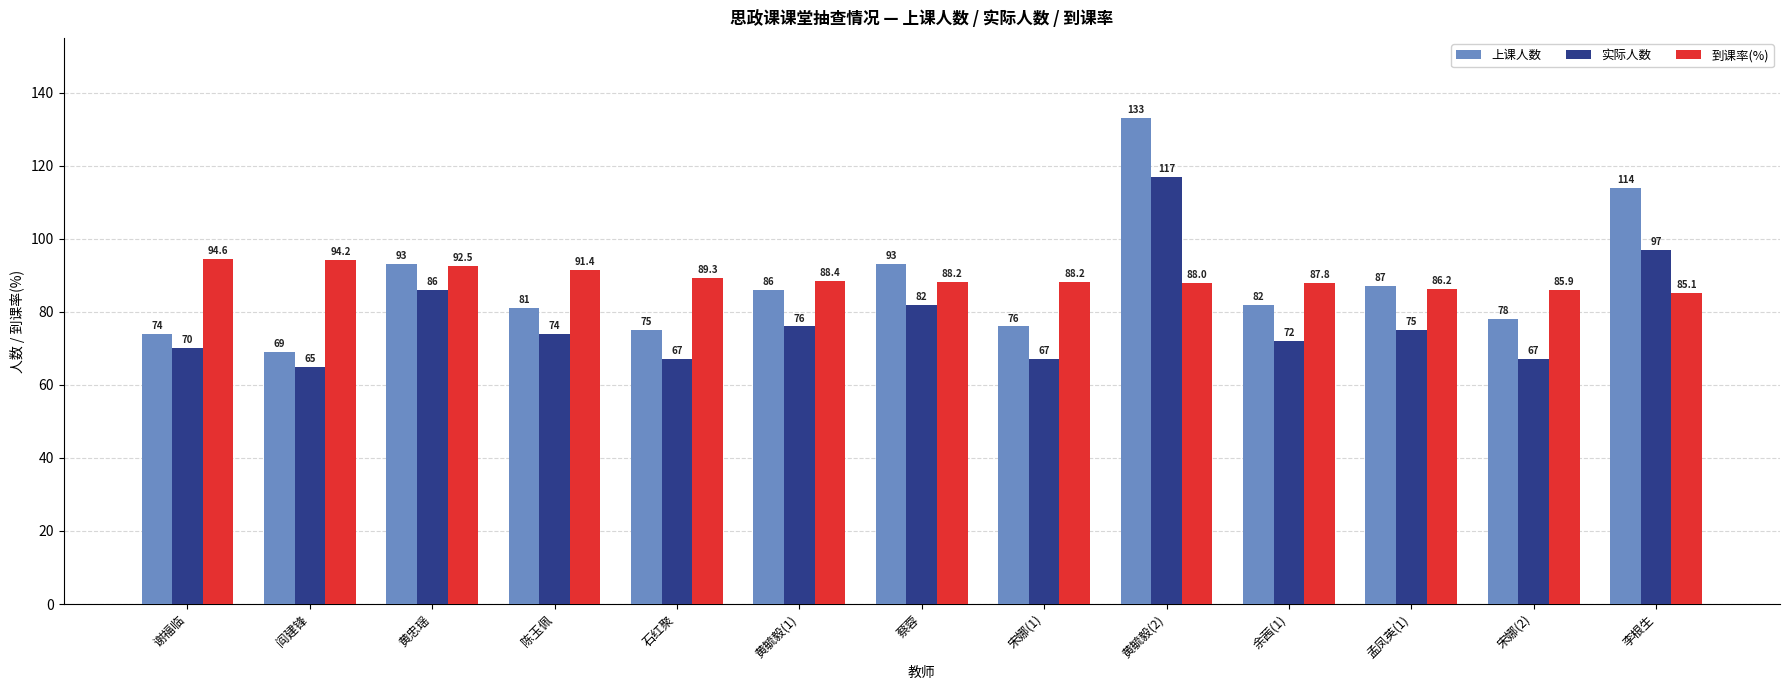

How many bars are there in each group?

3